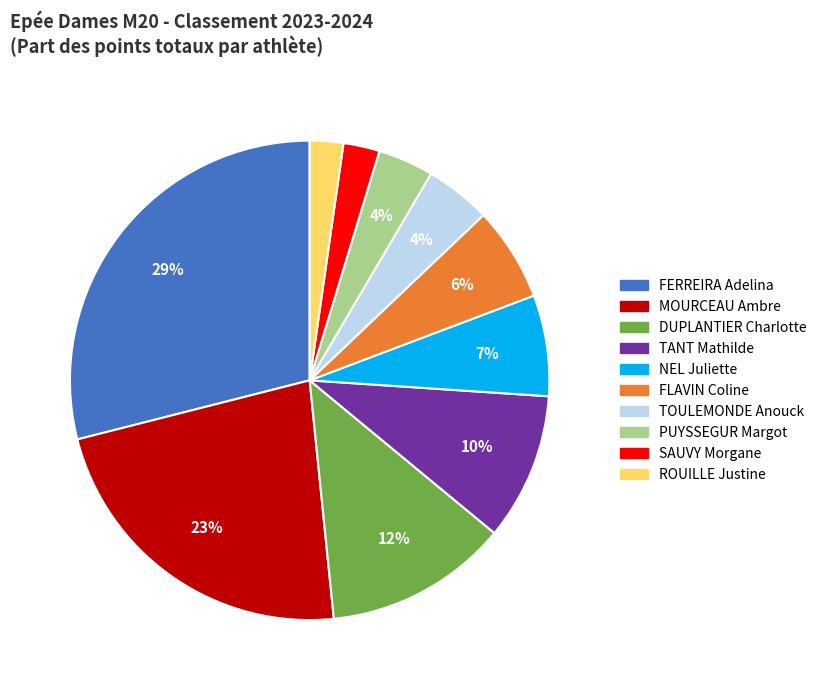

Is the sum of FLAVIN Coline and DUPLANTIER Charlotte greater than half?

No